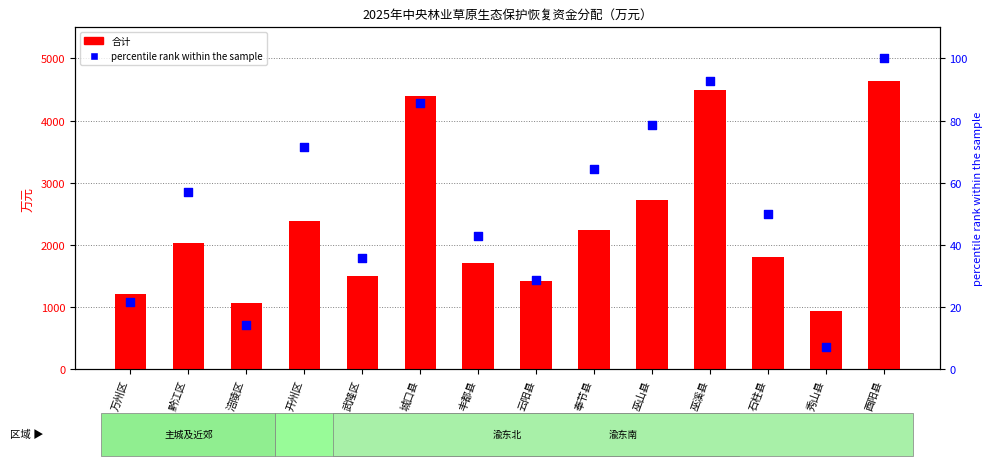

Which series has the largest total across all categories?

合计